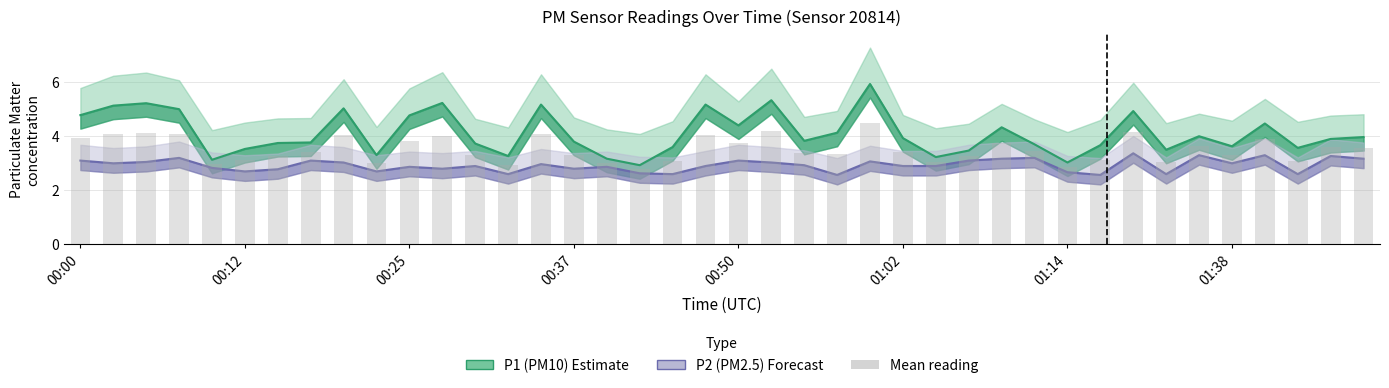

Is it true that P2 equals 4.5 at 00:03?

False